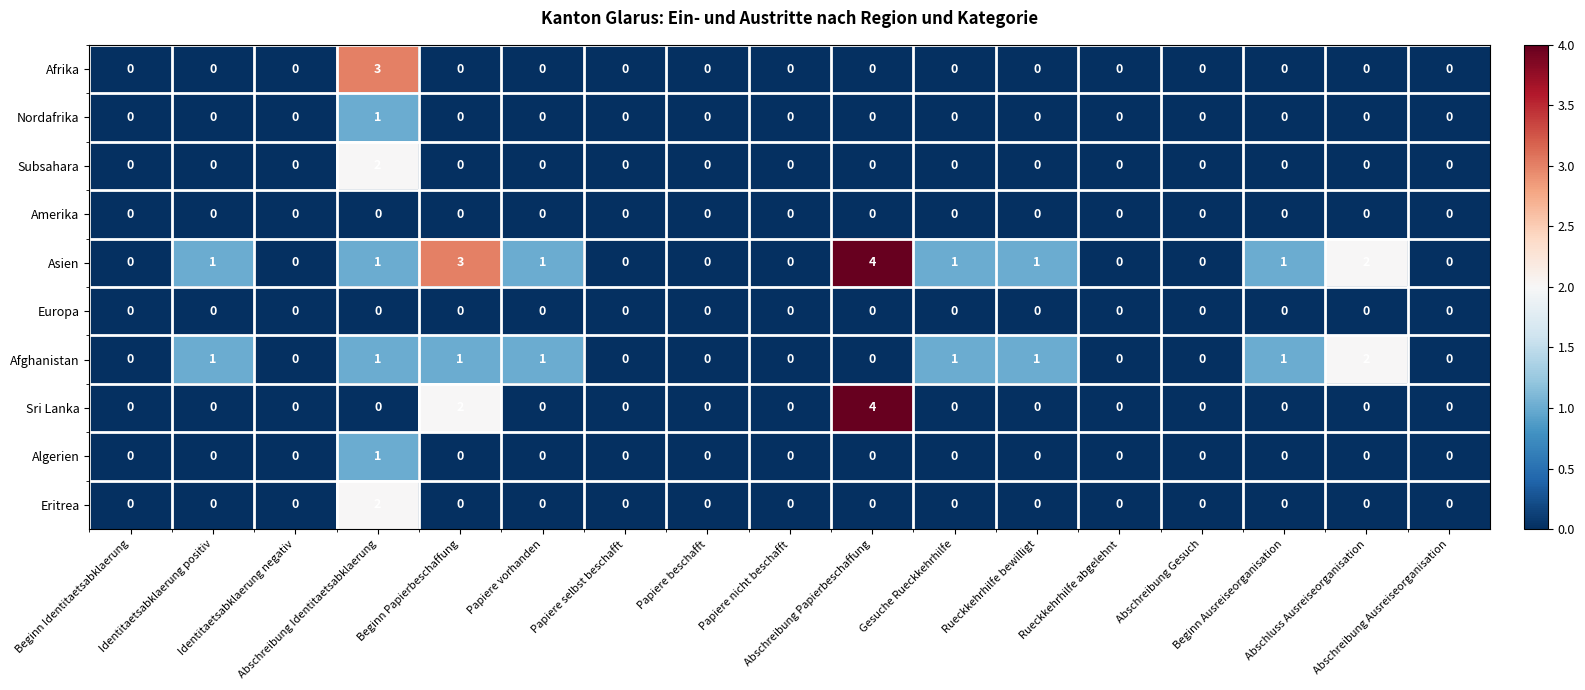

Which series has the largest total across all categories?

Asien